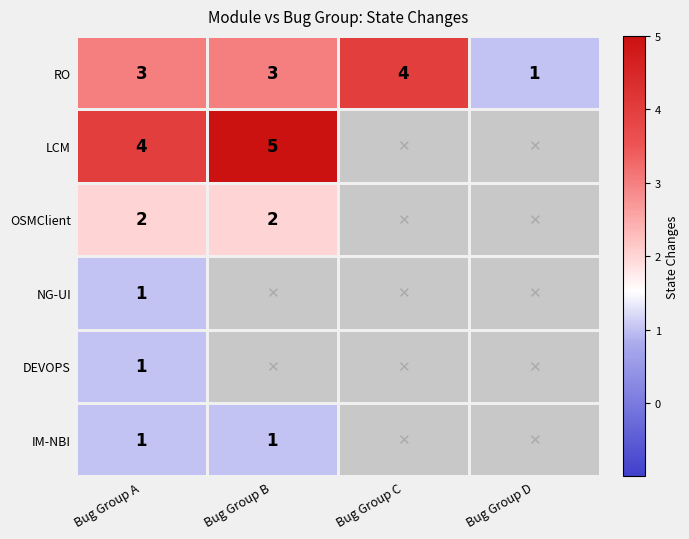

What is the approximate value of RO at Bug Group A?

3